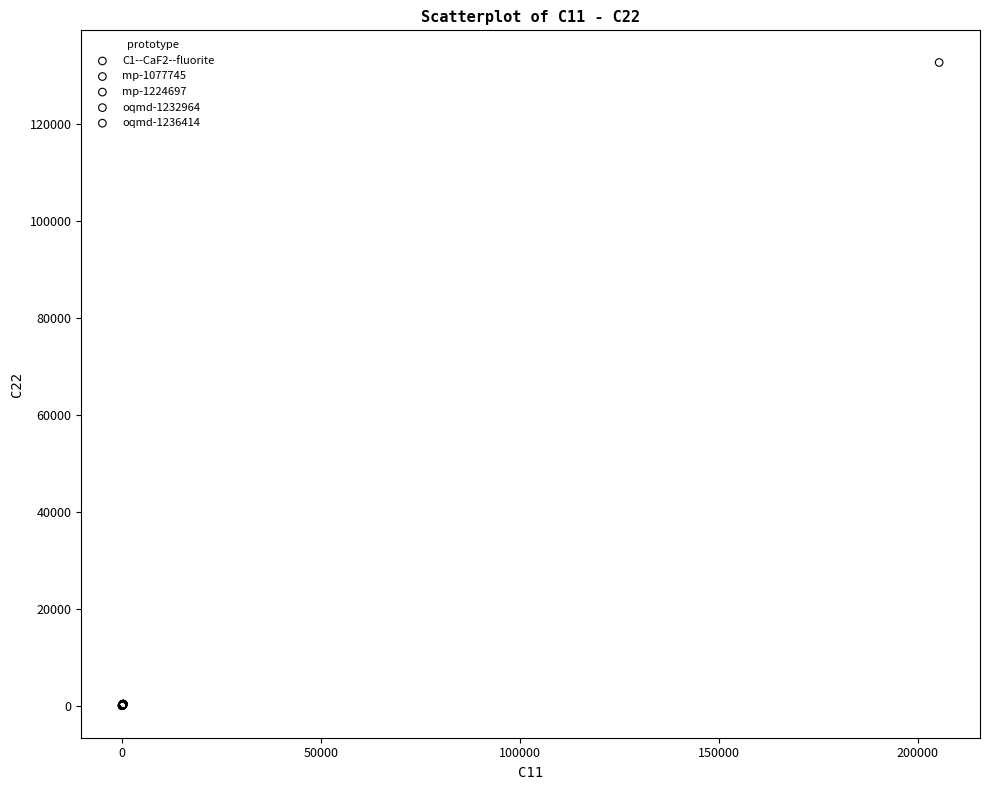

Which series contains the highest Y value?

oqmd-1232964